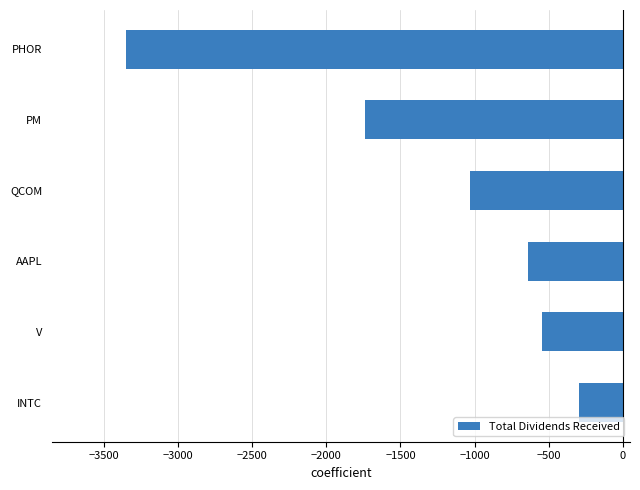

Is it true that the value at PM is -1187.7?

False